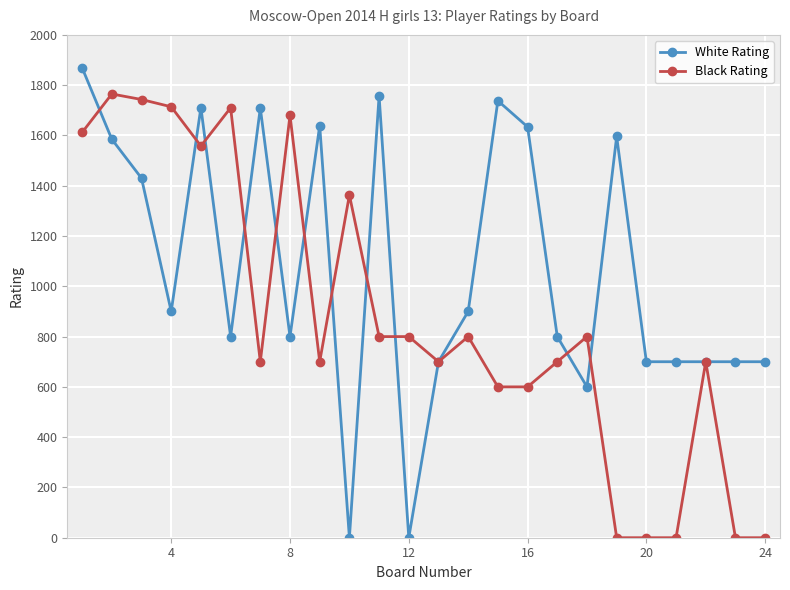

True or false: Black Rating and White Rating cross at least once.

True